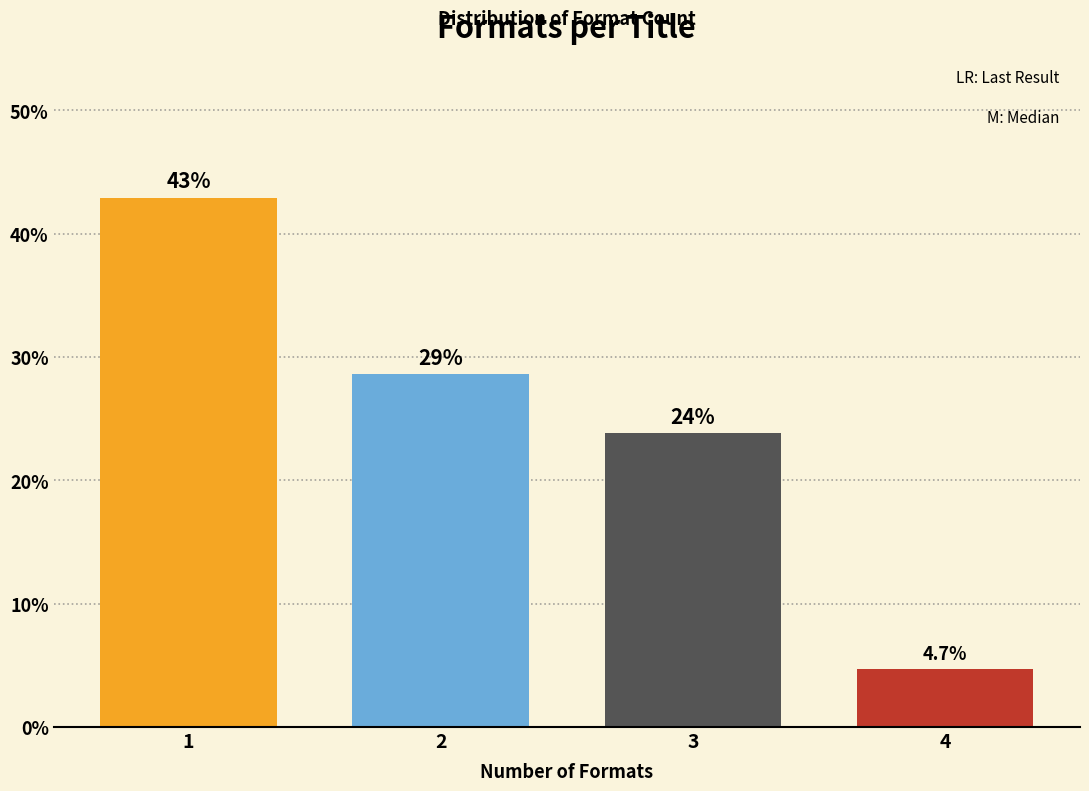

Reading left to right, list all the values displayed in this chart.

1=42.9	2=28.6	3=23.8	4=4.7